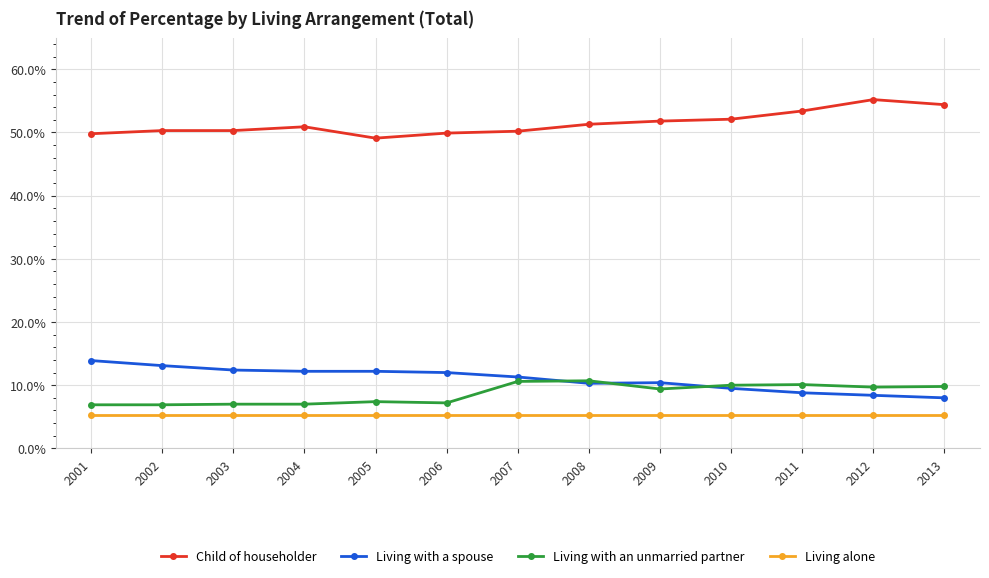

What is the spread (max minus min) of values at 2013?

49.1